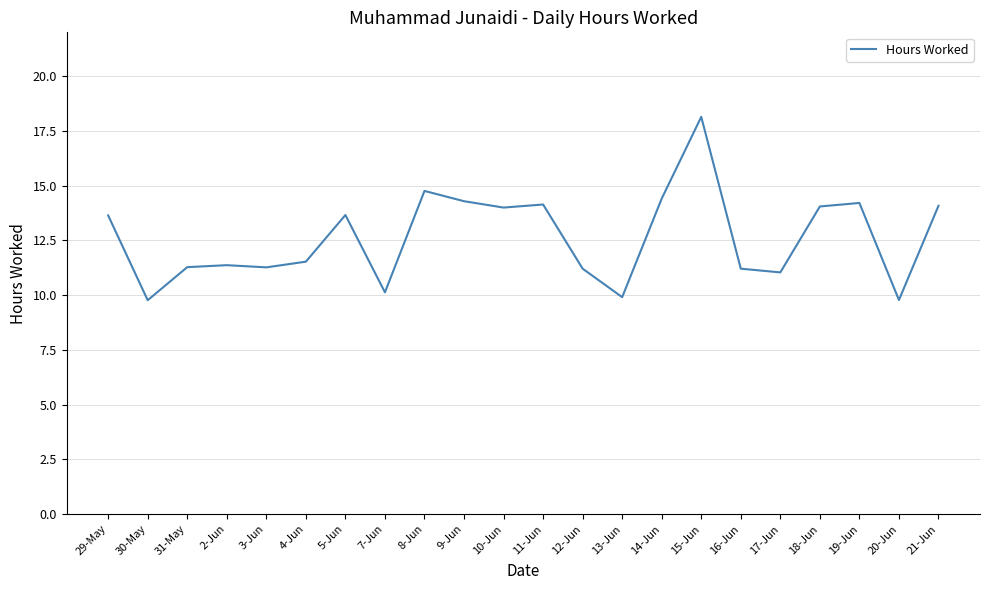

What is the maximum value shown in the chart?

18.1